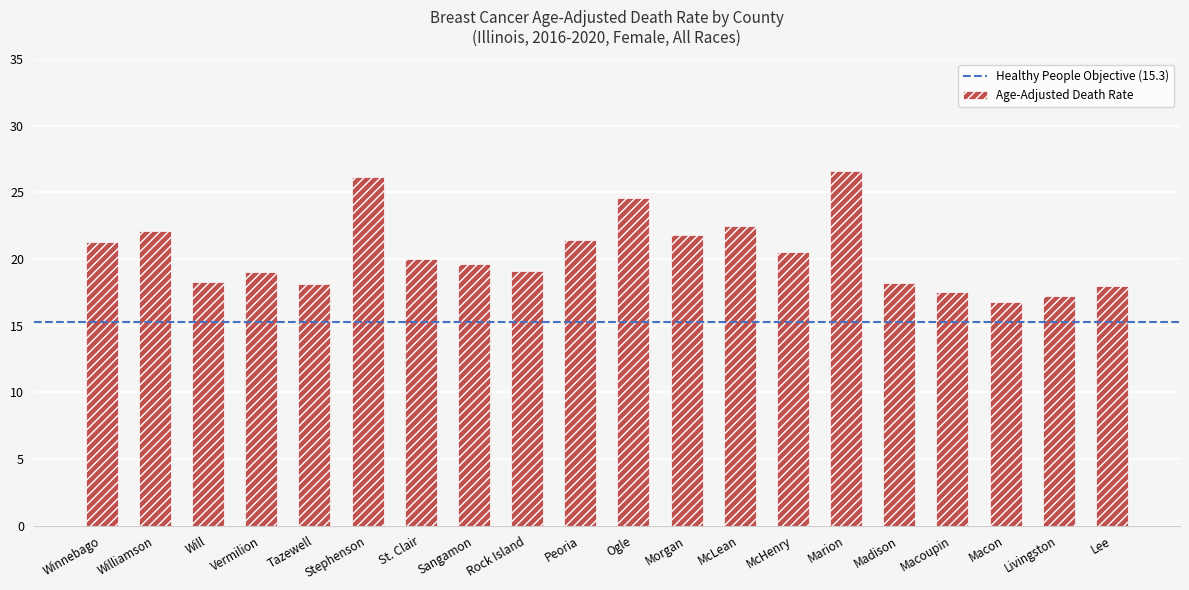

Between Williamson and Sangamon, which is larger?

Williamson